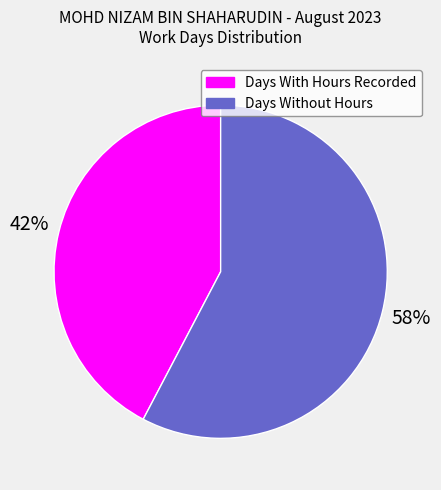

To the nearest percent, what is the average slice percentage?

50%